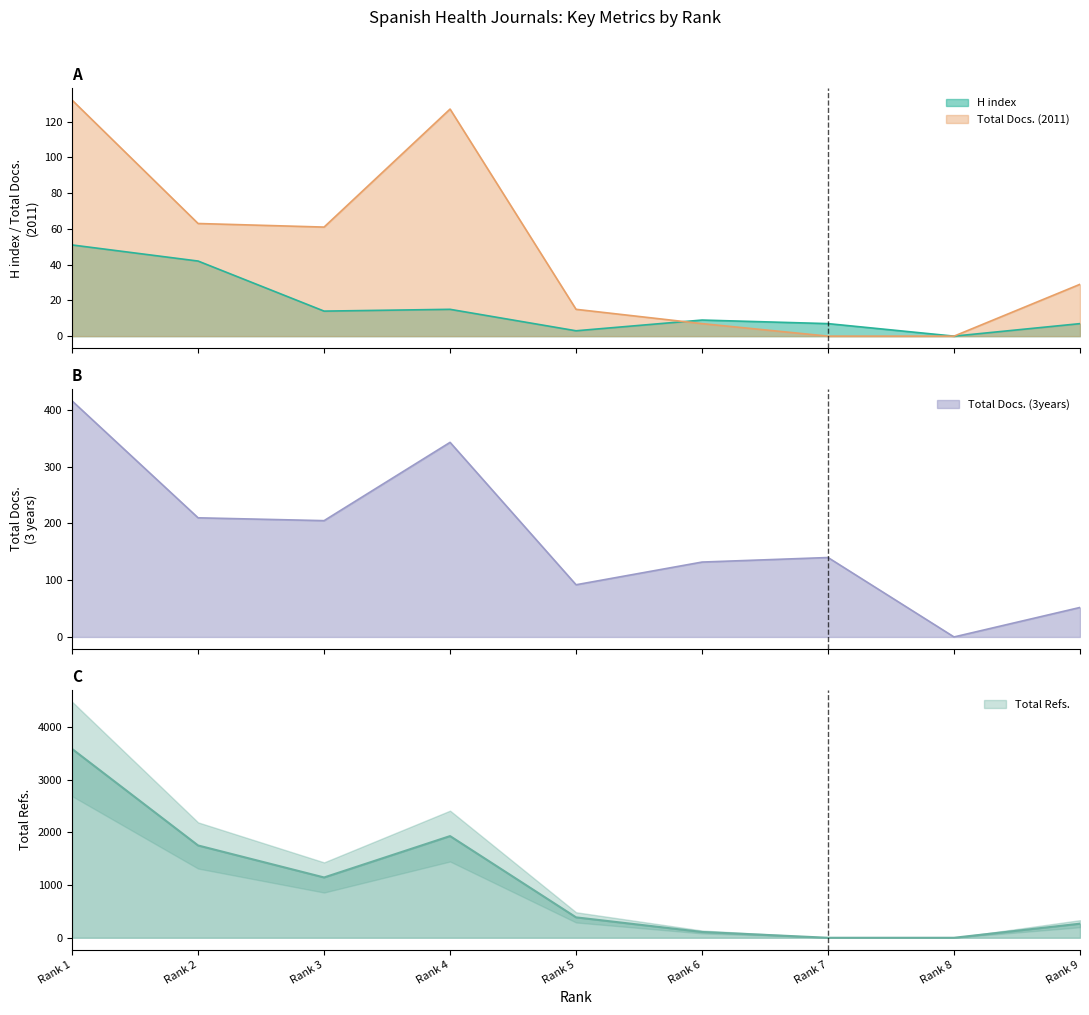

Reading right to left, what are all the values shown in this chart?

H index: Rank 9=7	Rank 8=0	Rank 7=7	Rank 6=9	Rank 5=3	Rank 4=15	Rank 3=14	Rank 2=42	Rank 1=51
Total Docs. (2011): Rank 9=29	Rank 8=0	Rank 7=0	Rank 6=7	Rank 5=15	Rank 4=127	Rank 3=61	Rank 2=63	Rank 1=132
Total Docs. (3years): Rank 9=52	Rank 8=0	Rank 7=140	Rank 6=132	Rank 5=92	Rank 4=343	Rank 3=205	Rank 2=210	Rank 1=416
Total Refs.: Rank 9=267	Rank 8=0	Rank 7=0	Rank 6=110	Rank 5=387	Rank 4=1929	Rank 3=1144	Rank 2=1751	Rank 1=3582